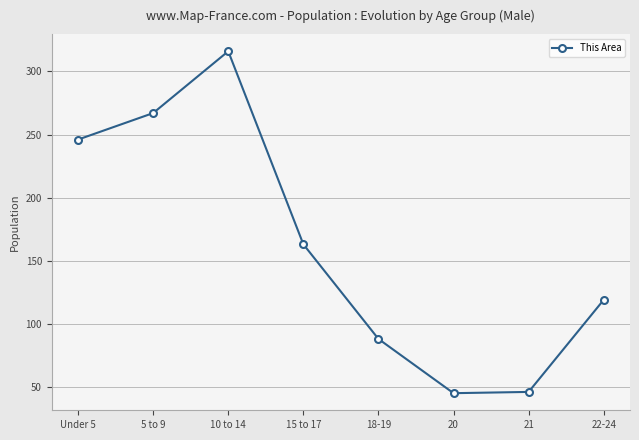

The value at 5 to 9 is 151. True or false?

False